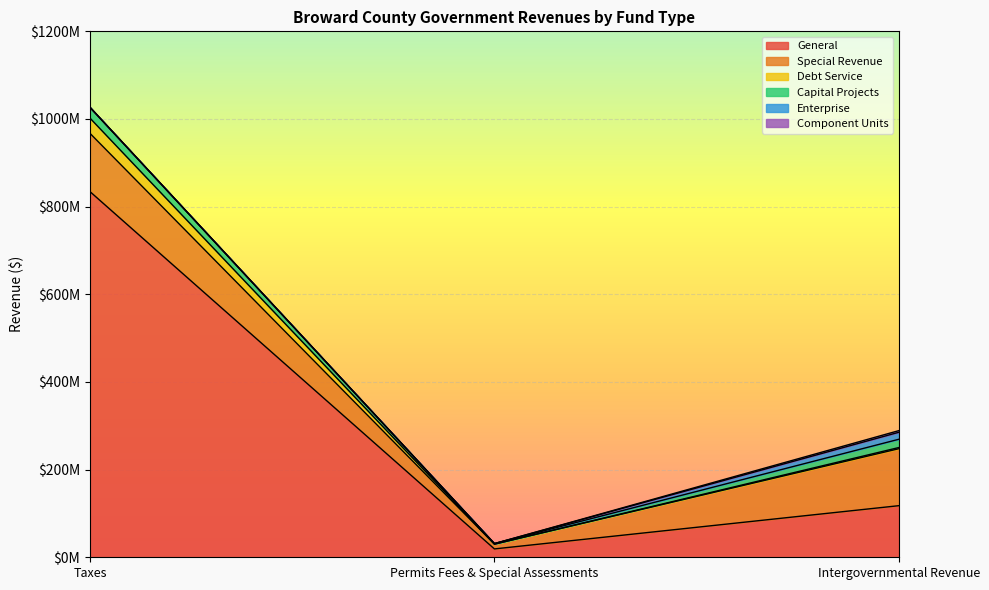

True or false: Enterprise and Component Units intersect in this chart.

False